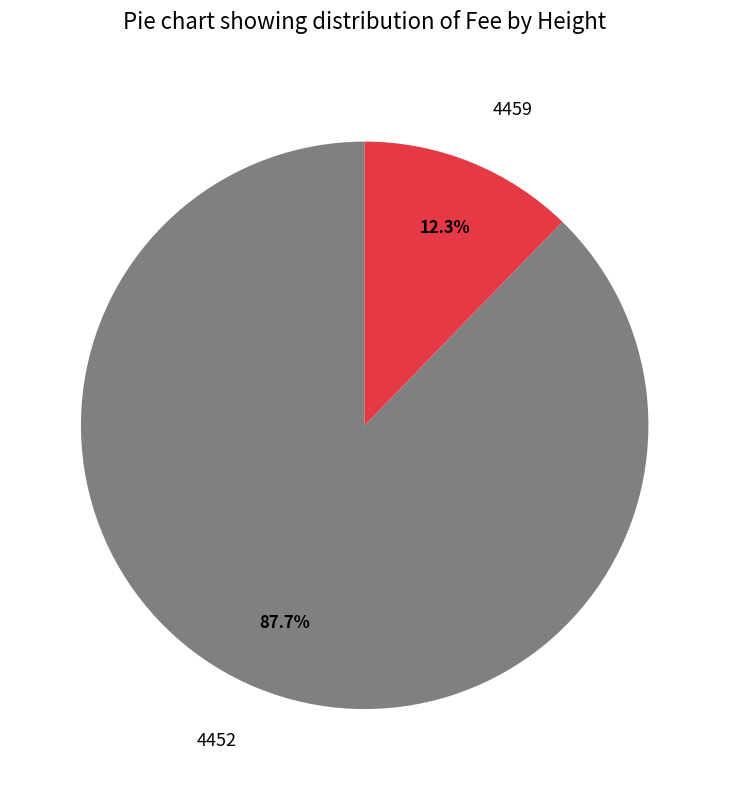

To the nearest percent, what is the difference between the 4459 and 4452 slice percentages?

75%